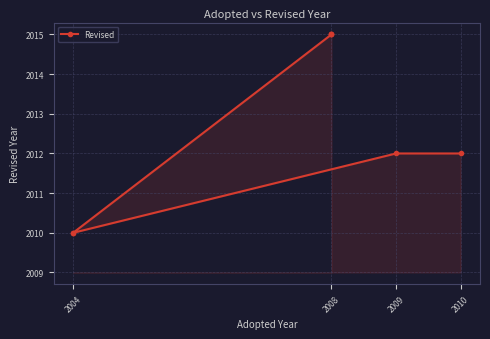

True or false: the data shows 1069 at 2004.

False